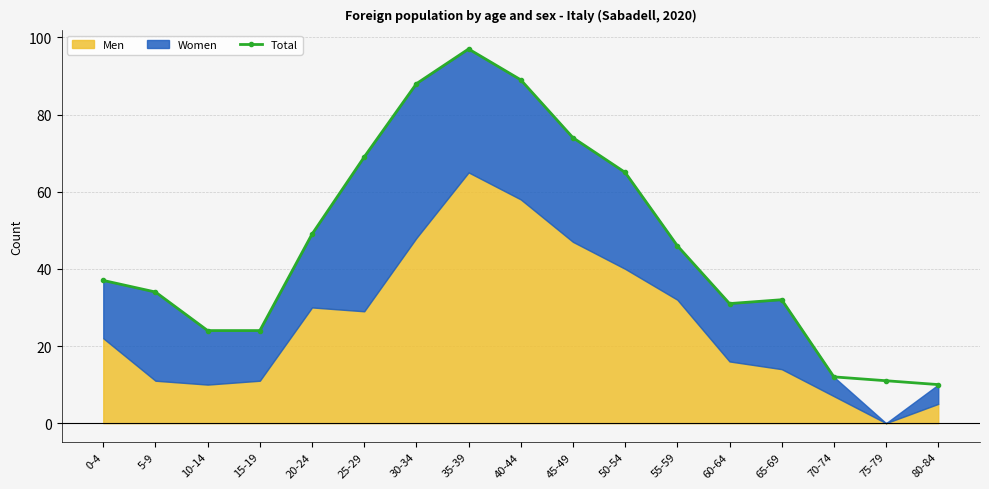

At which label does the data first exceed 37?

20-24